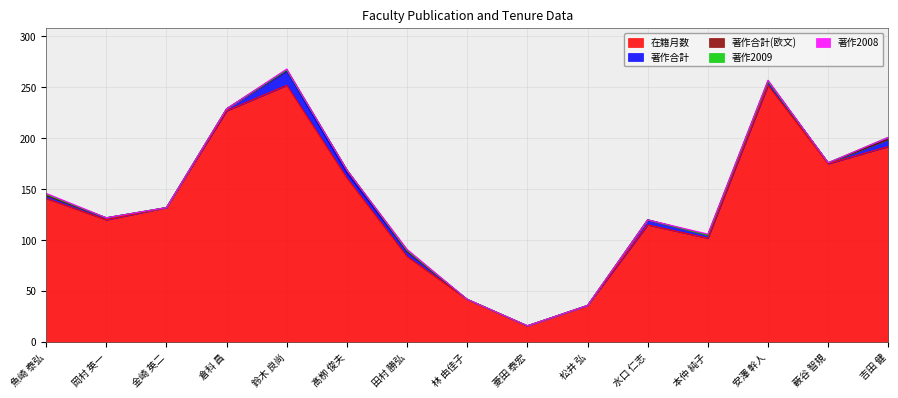

Count the number of categories in the chart.

15